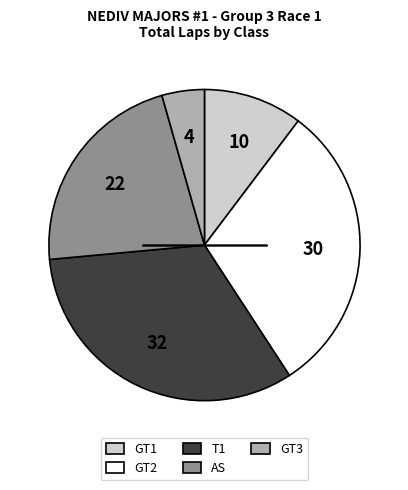

Is the sum of GT2 and GT3 greater than half?

No